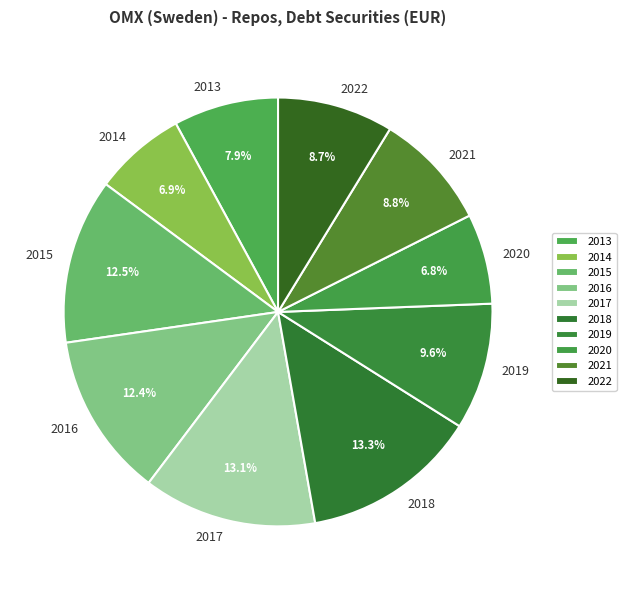

What percentage is the 2016 slice, to the nearest percent?

12%